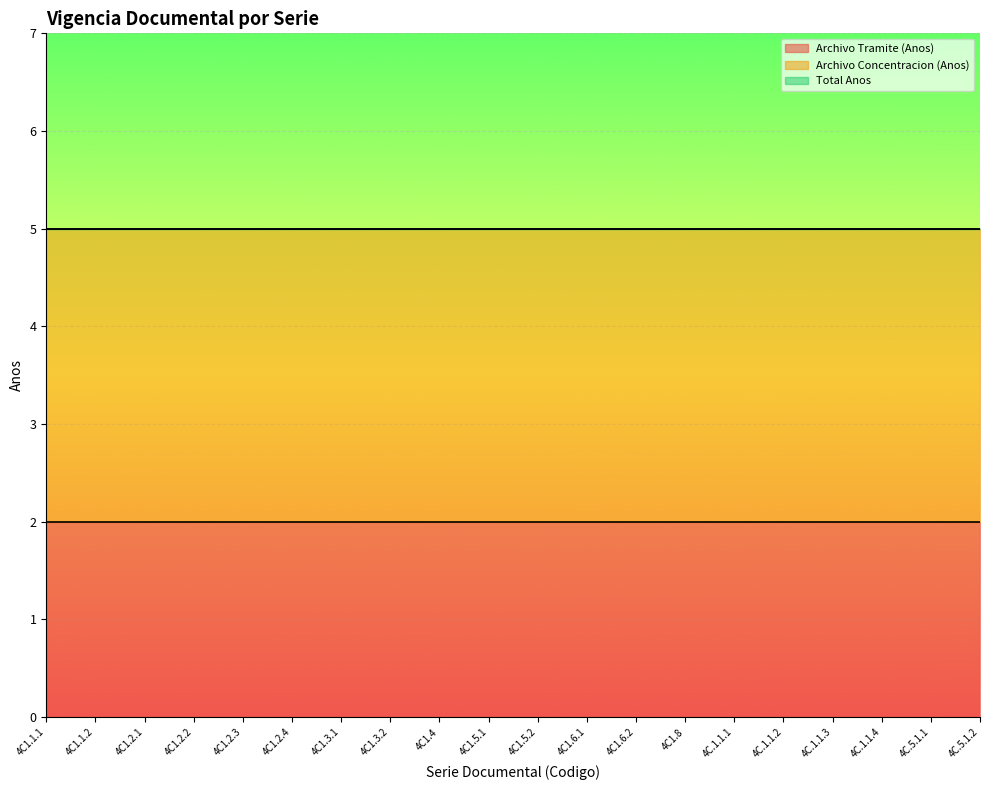

Between 4C1.1.2 and 4C1.5.1, which is larger?

4C1.1.2